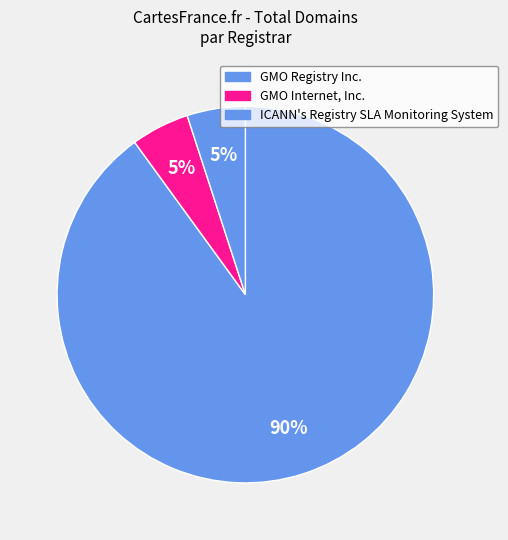

Which slice is the smallest?

GMO Internet, Inc.